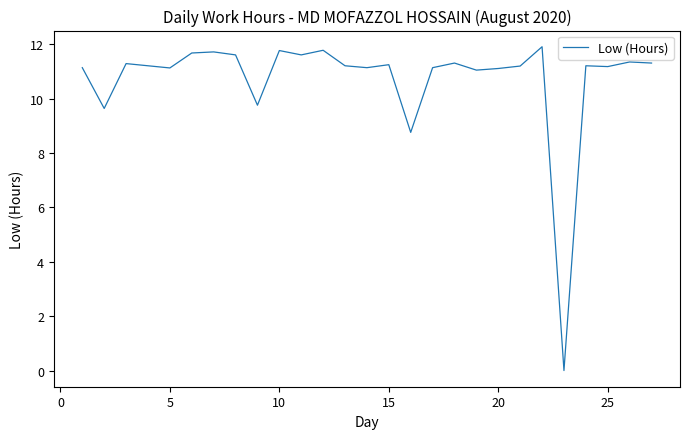

What is the difference between the maximum and minimum values?

11.9